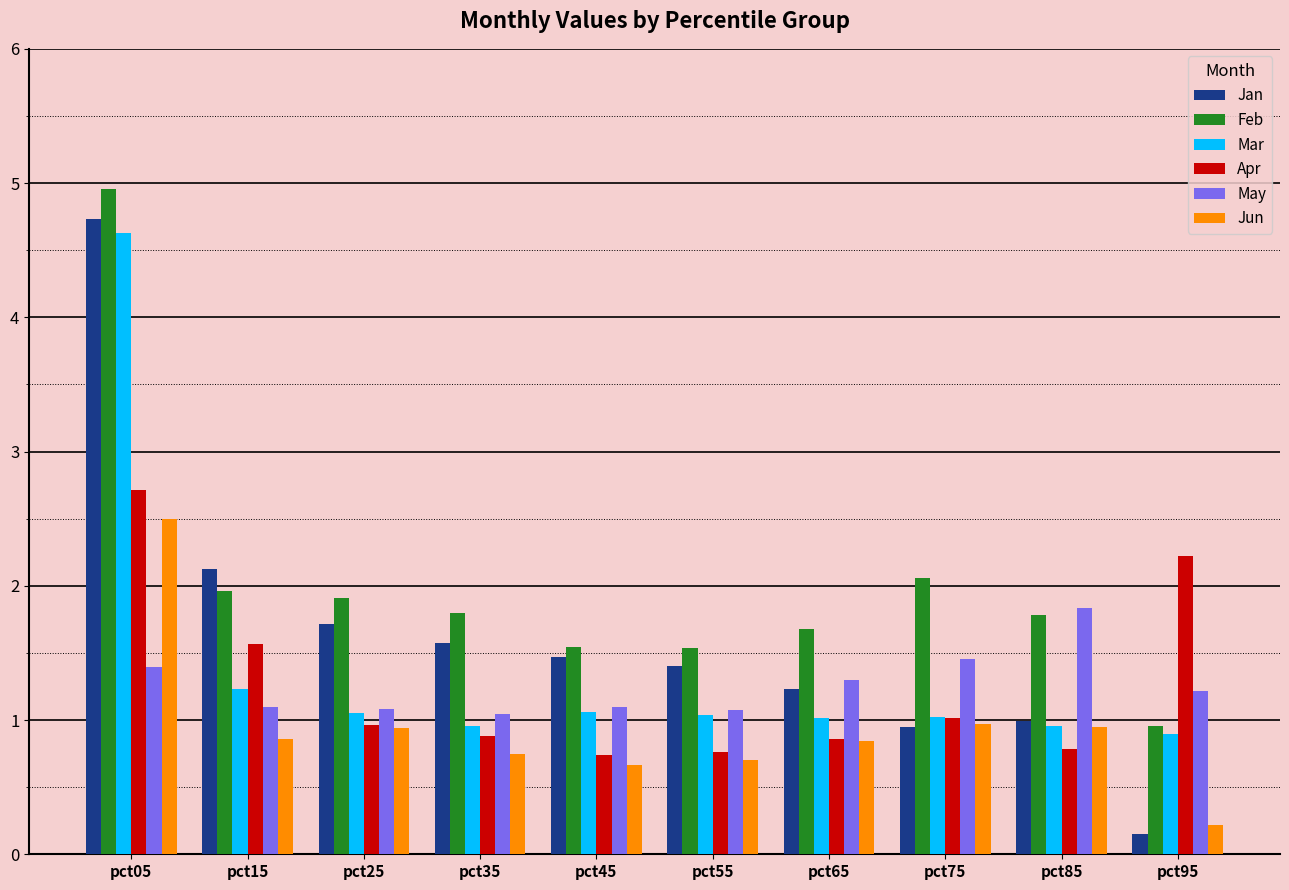

Is the value of Feb at pct25 greater than the value of Mar at pct15?

Yes